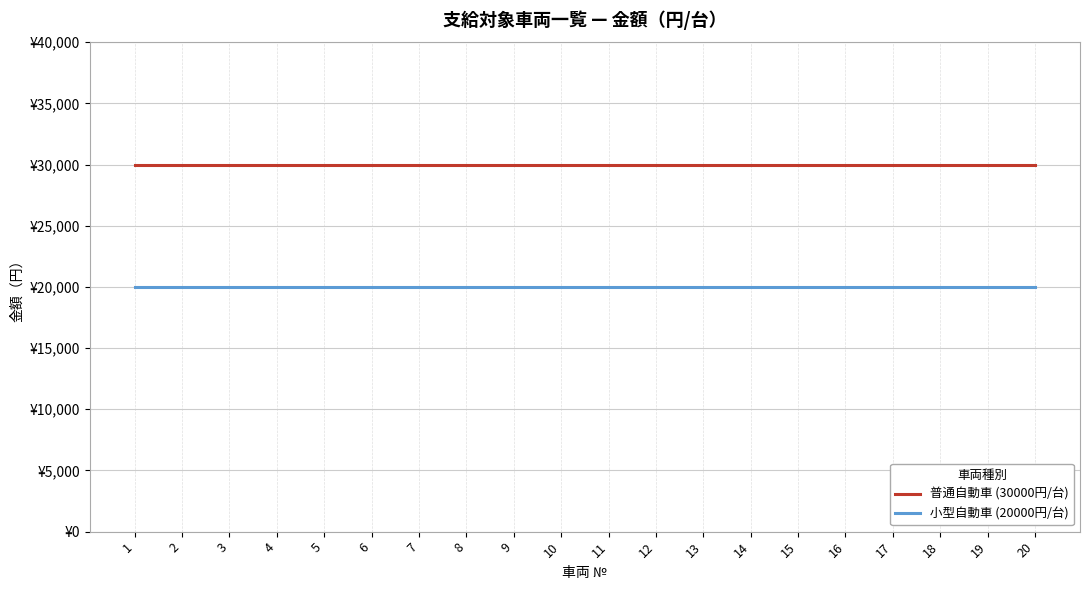

Which category has the lowest value in the 普通自動車 (30000円/台) series?

1